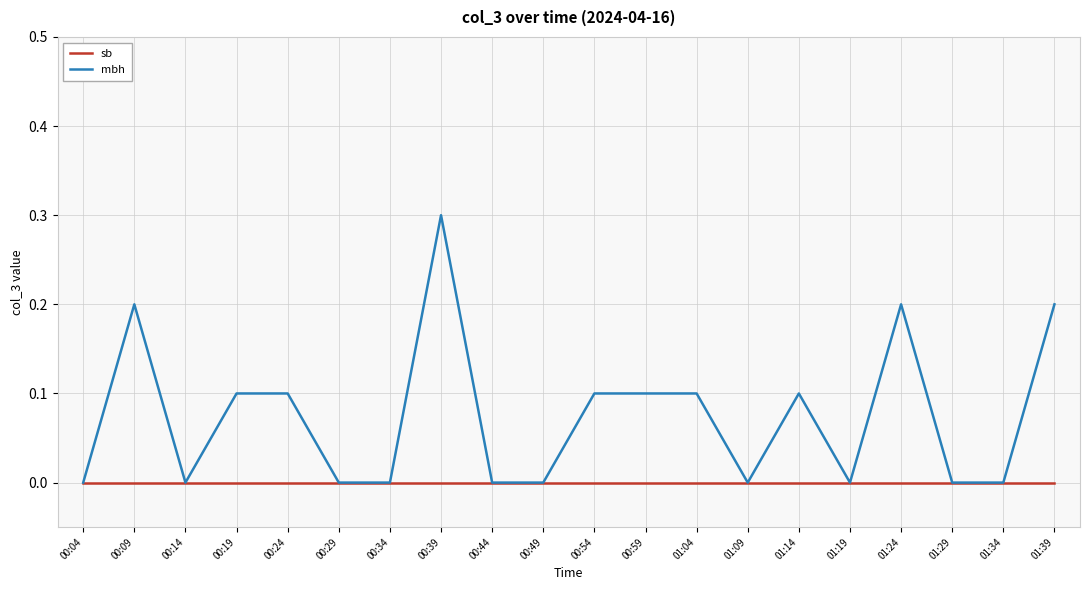

Which series changed the most between 00:19 and 00:39?

mbh